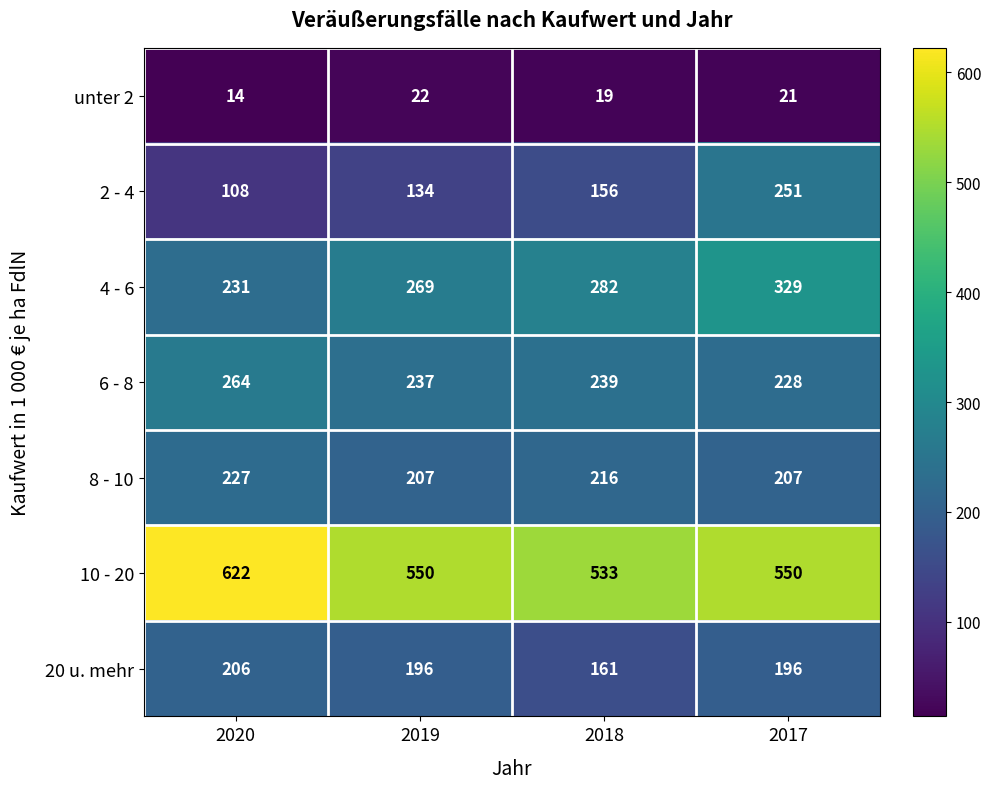

At which category is the sum across all series the highest?

2017